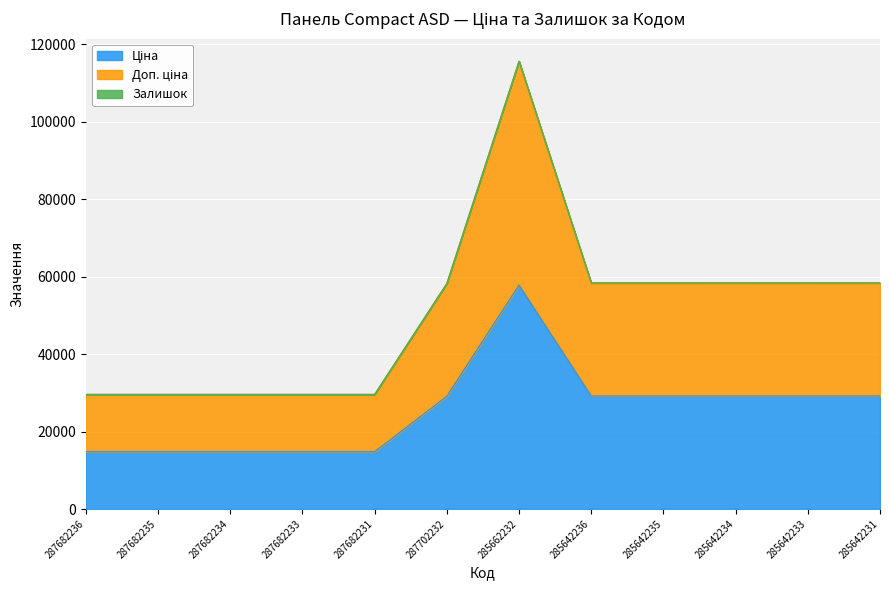

True or false: Ціна and Доп. ціна cross at least once.

False